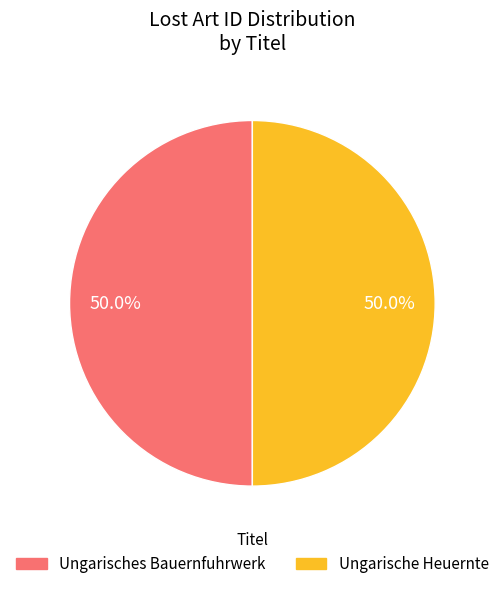

How many slices are in this pie chart?

2